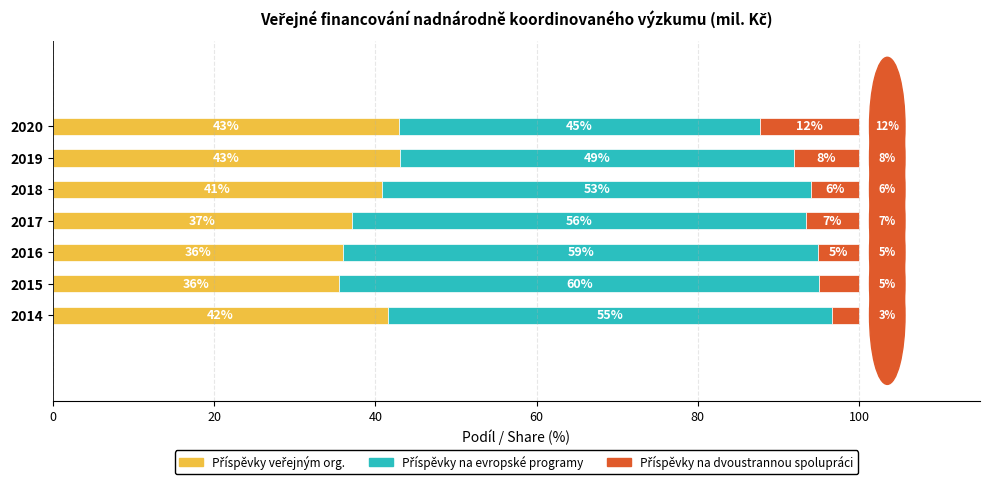

What is the total value across all series at 2017?

100.0